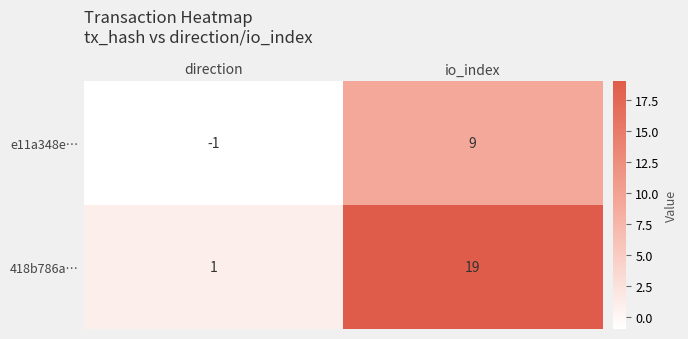

What is the total value across all series at io_index?

28